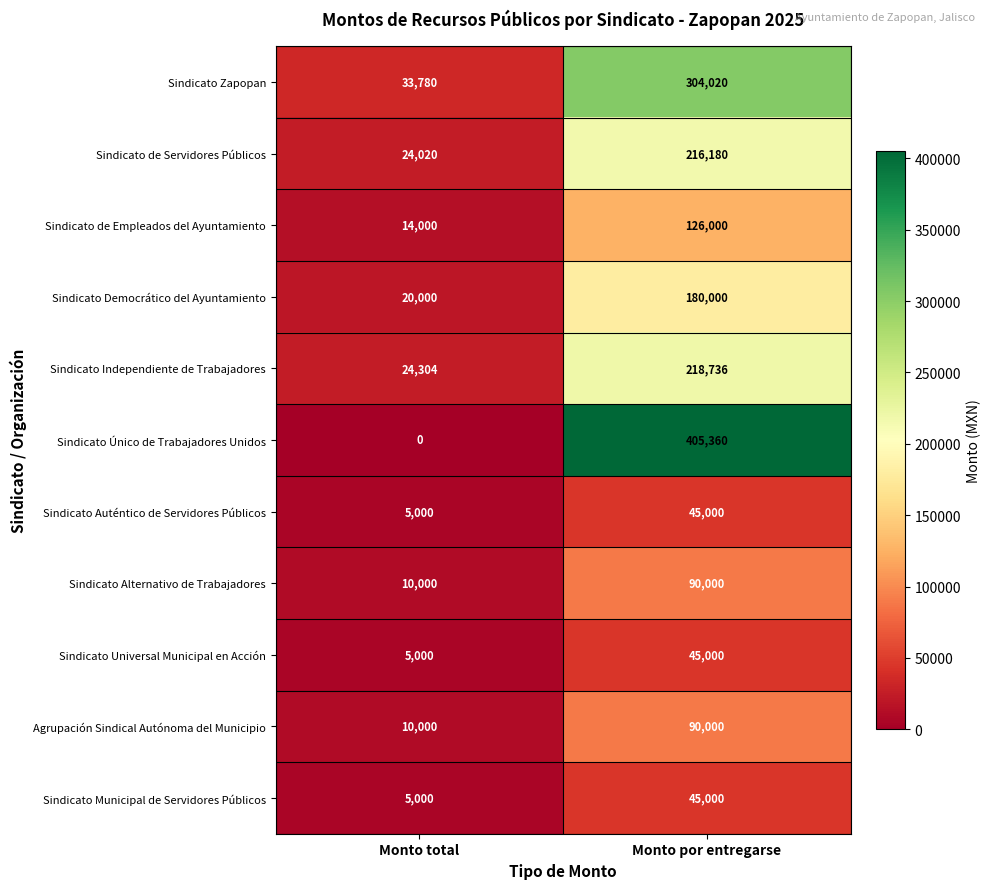

At which category is the sum across all series the highest?

Monto por entregarse